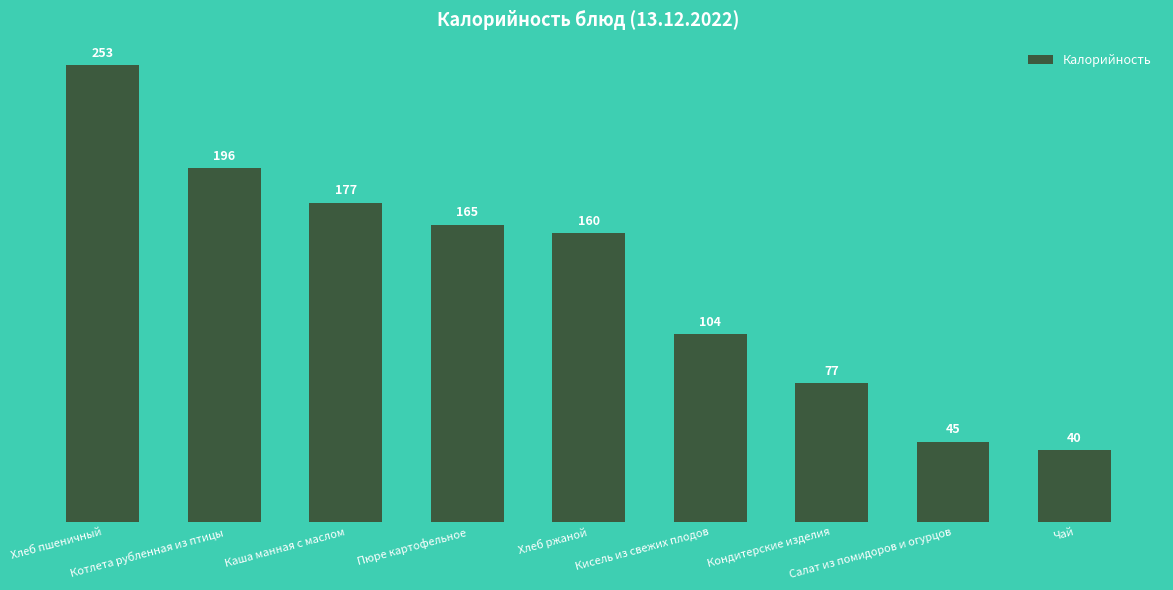

The value at Котлета рубленная из птицы is 196.0. True or false?

True